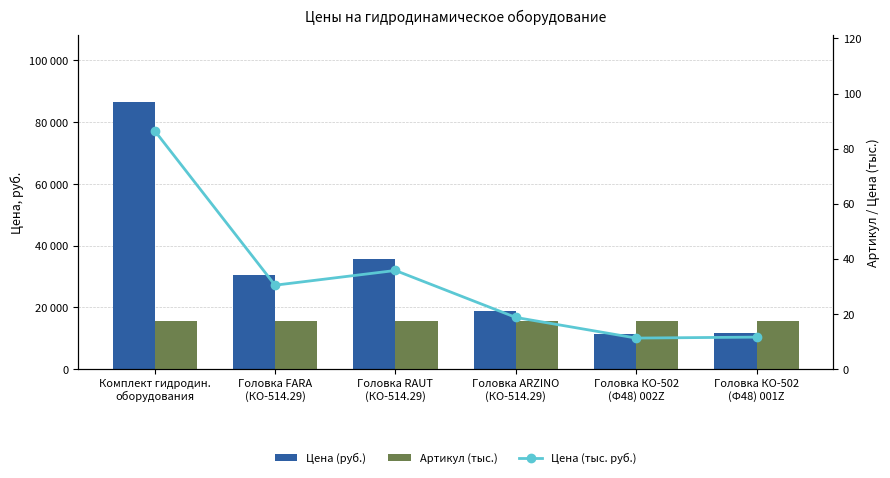

True or false: Цена (тыс. руб.) has a value of 20.1 at Головка FARA
(КО-514.29).

False